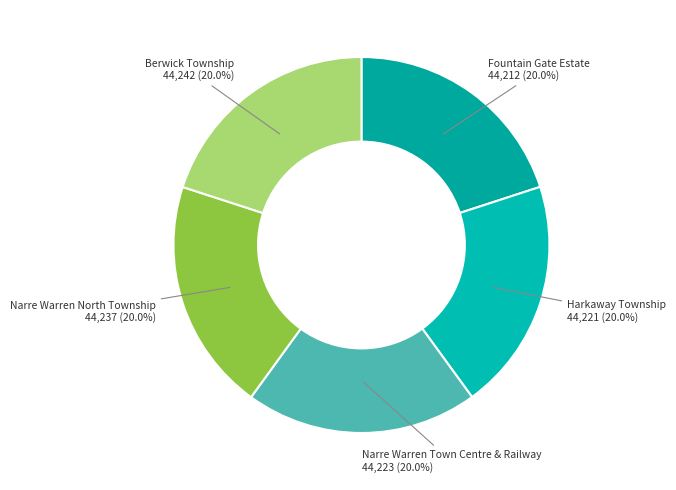

To the nearest percent, what is the combined percentage of Berwick Township and Fountain Gate Estate?

40%